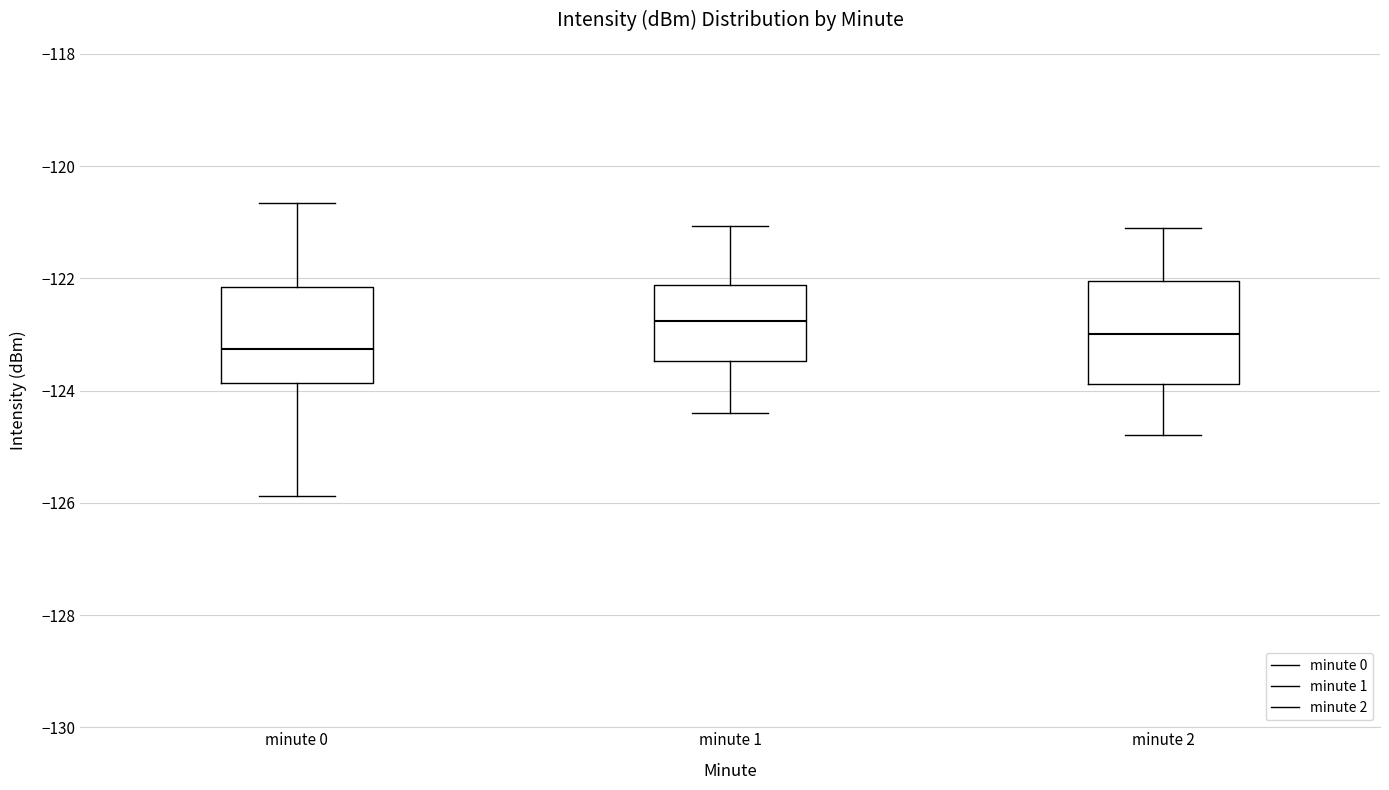

Which box's median line is the highest?

minute 1